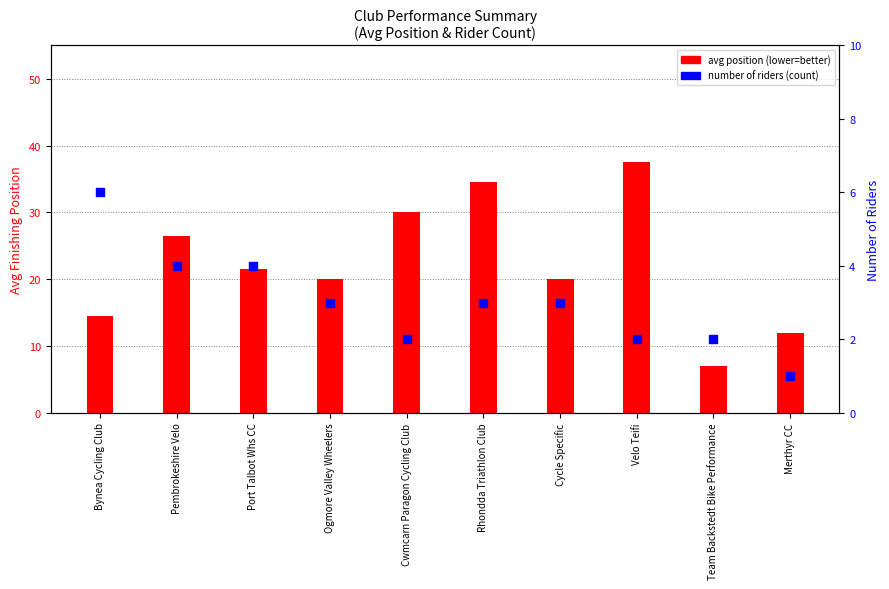

Is the value of avg position (lower=better) at Merthyr CC greater than the value of number of riders (count) at Velo Teifi?

Yes